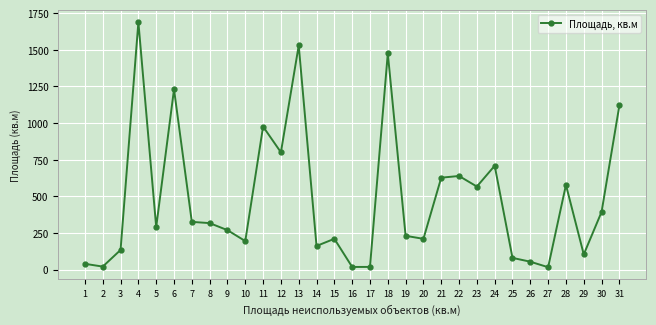

What is the value of the 8th point from the left?

317.1